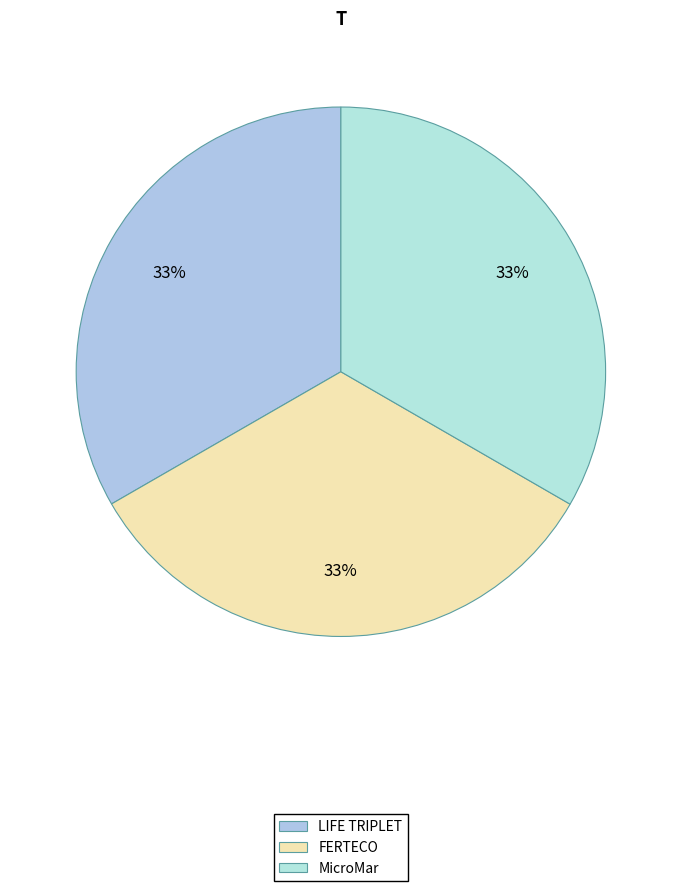

Which category has the smallest portion of the pie?

LIFE TRIPLET